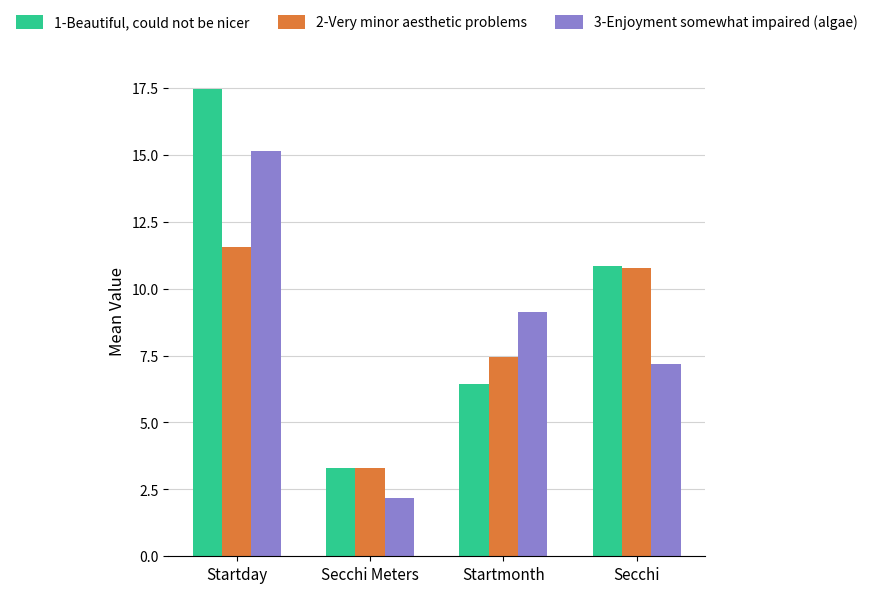

What is the value of the 3-Enjoyment somewhat impaired (algae) bar at the 3rd from the left?

9.1